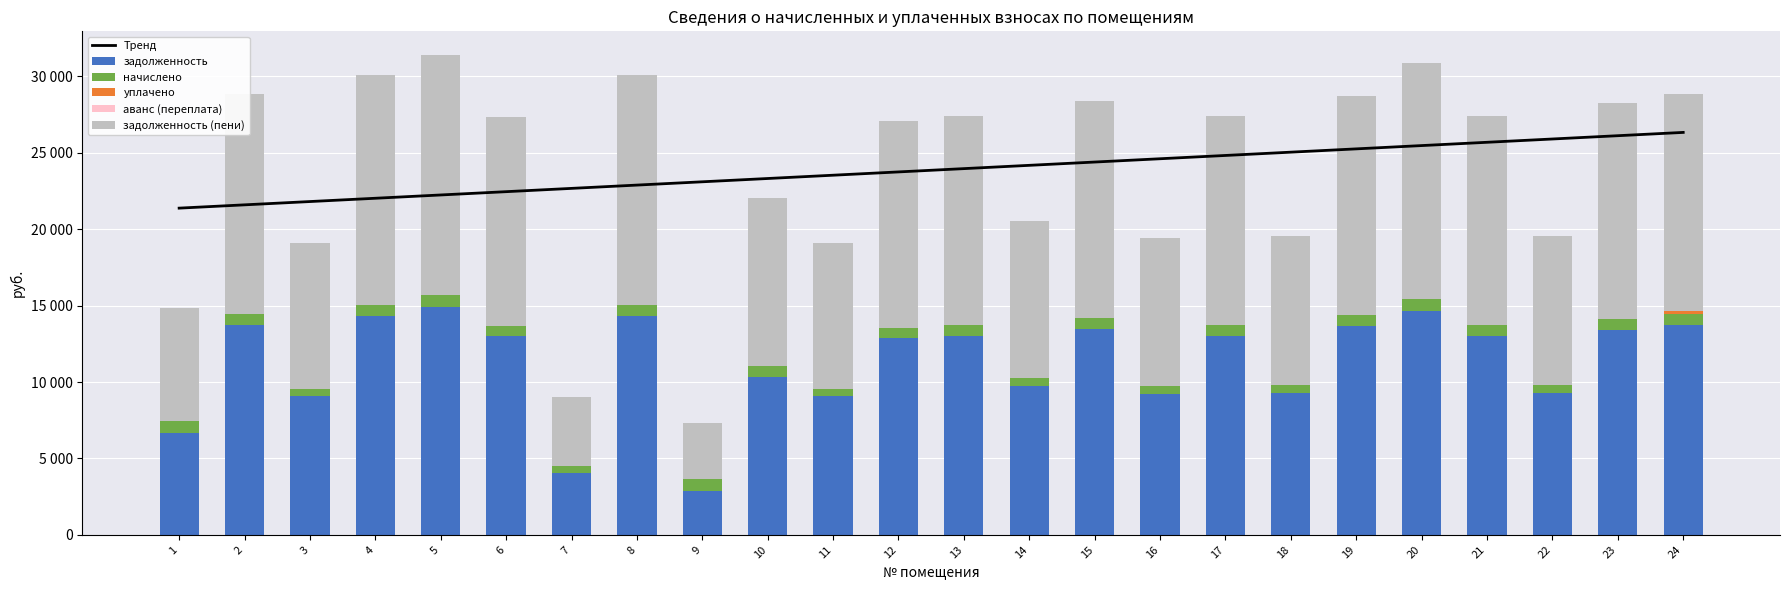

What are all the series names shown in the legend?

Тренд, задолженность, начислено, уплачено, аванс (переплата), задолженность (пени)